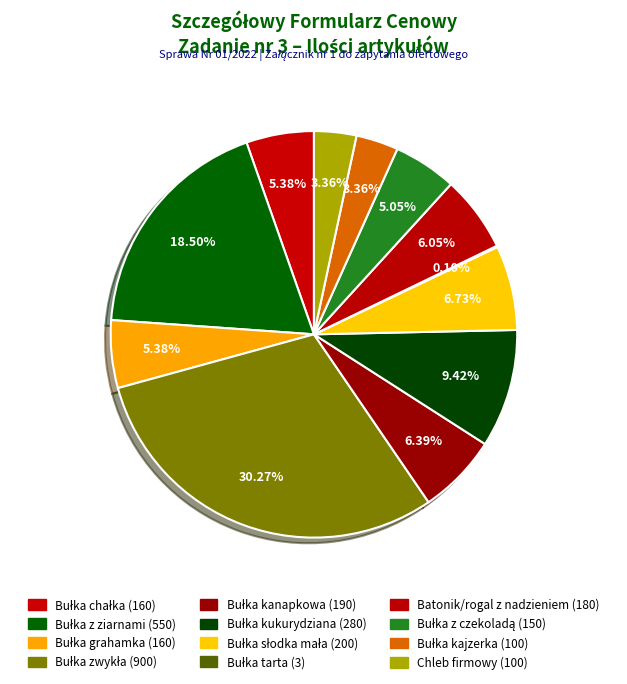

Does Bułka kukurydziana account for over 50% of the chart?

No